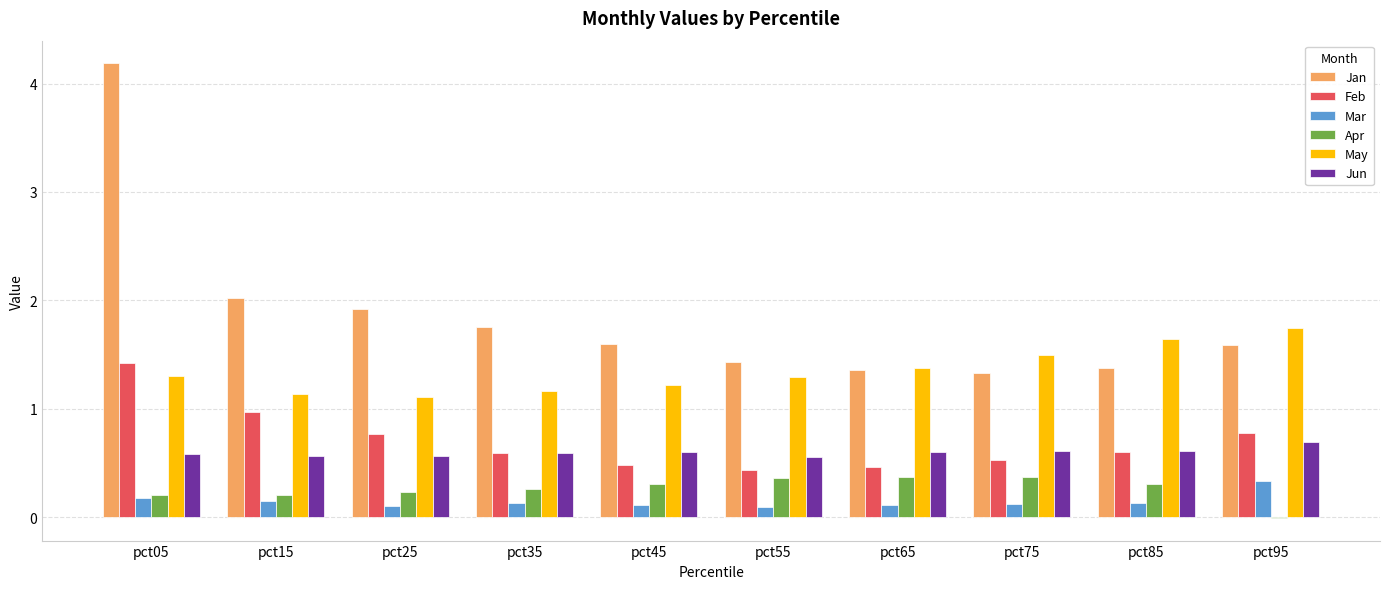

Which category has the highest value in the Jan series?

pct05